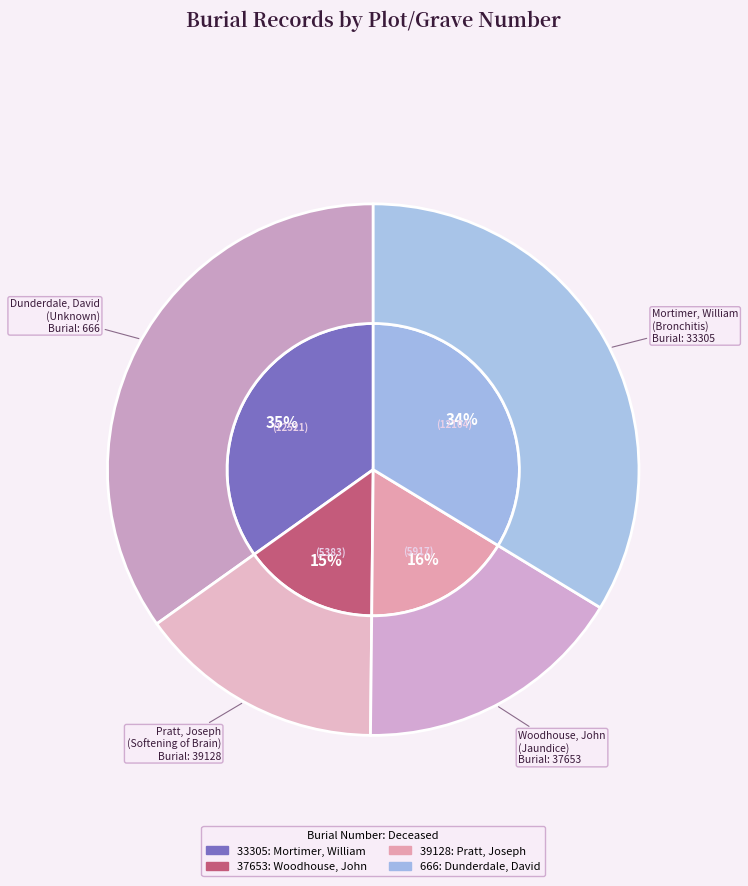

Does 33305 represent more than half of the total?

No